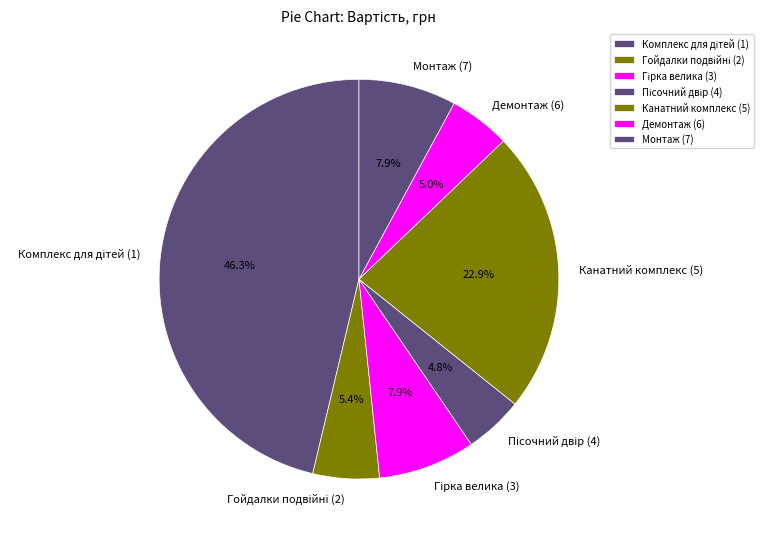

Count the number of slices in the pie.

7